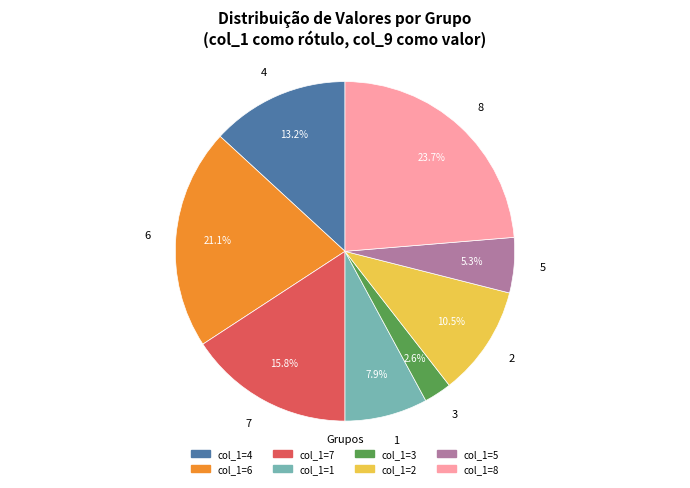

What is the ratio of the value at 6 to the value at 7?

1.3